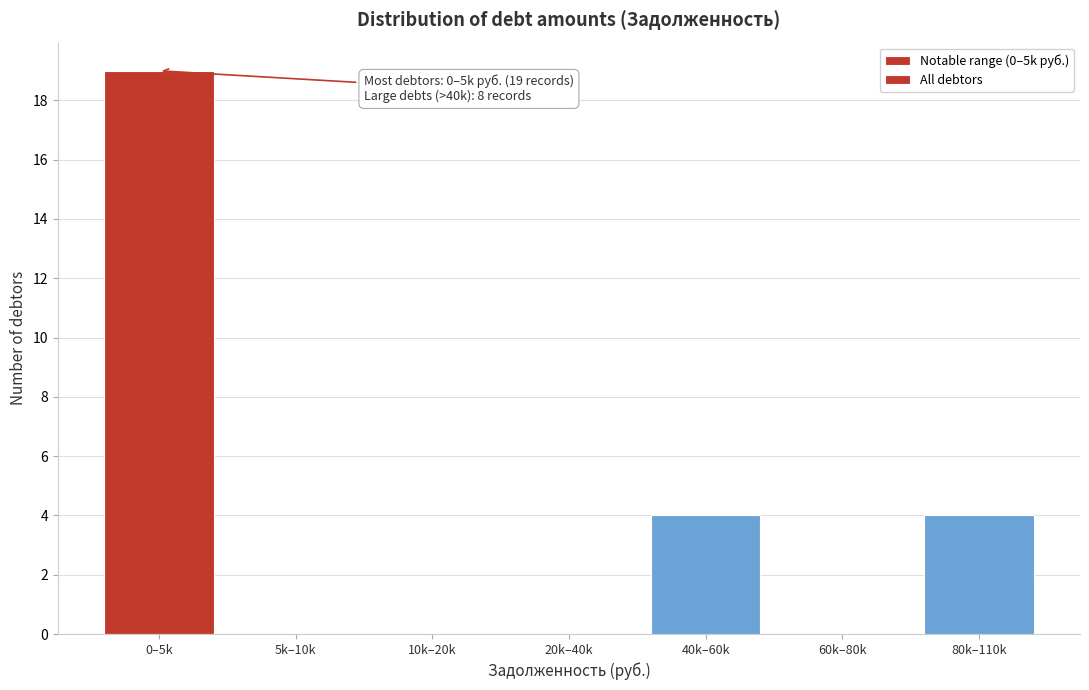

Reading left to right, transcribe all the data shown in this chart.

0–5k=19	5k–10k=0	10k–20k=0	20k–40k=0	40k–60k=4	60k–80k=0	80k–110k=4